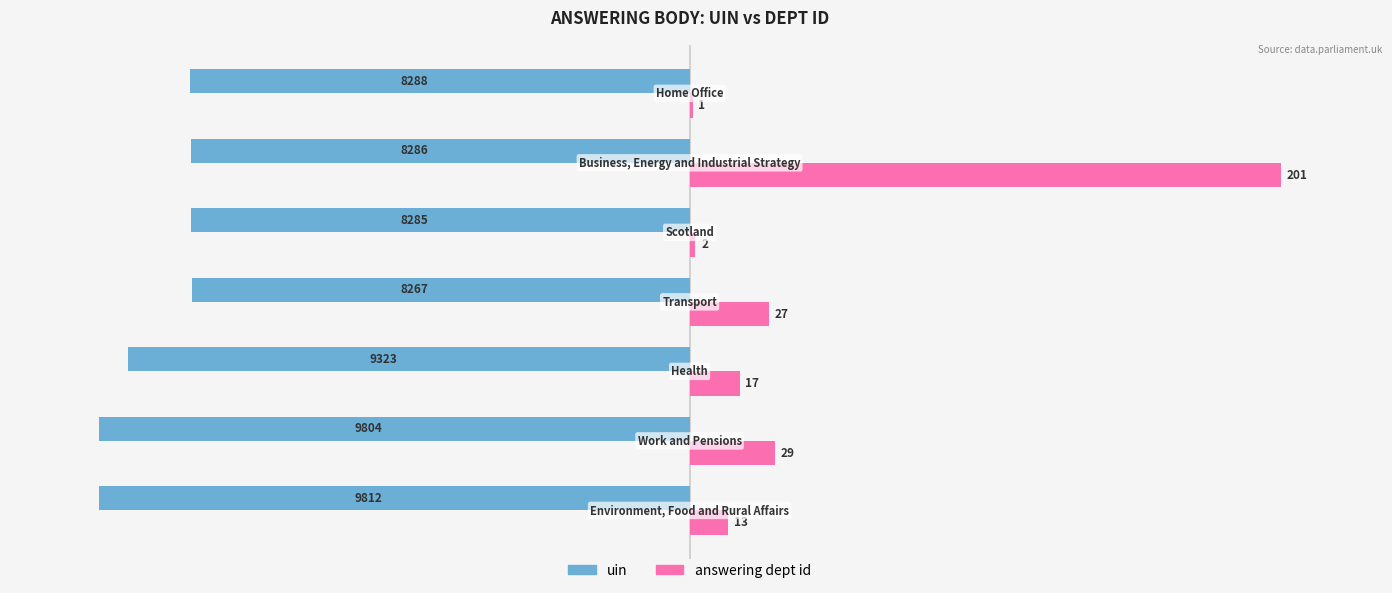

What are all the series names shown in the legend?

uin, answering dept id